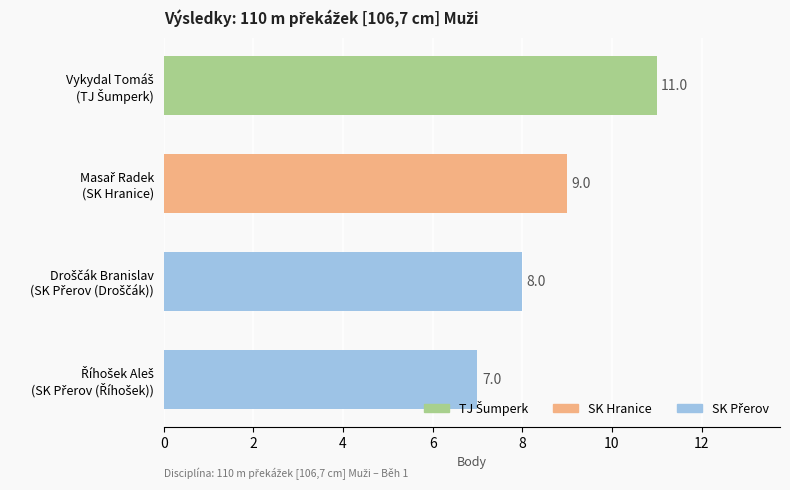

How many bars are there in total?

4